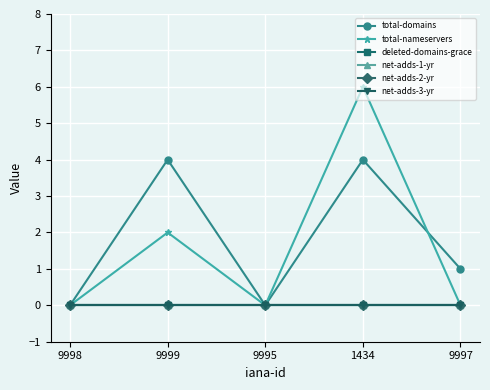

Which label corresponds to the largest value in the chart?

1434